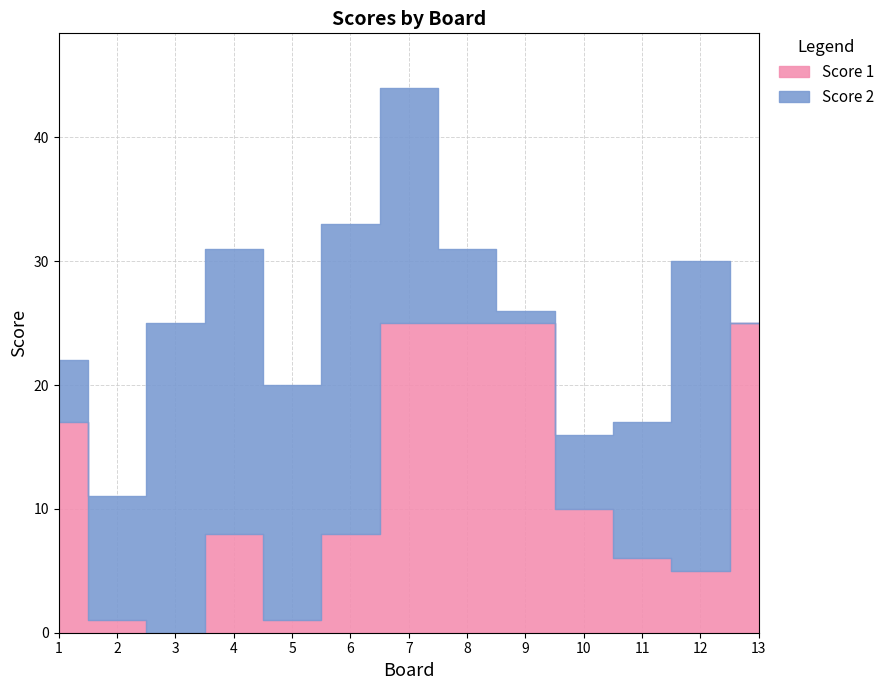

Where does the Score 2 series first go above 11?

3